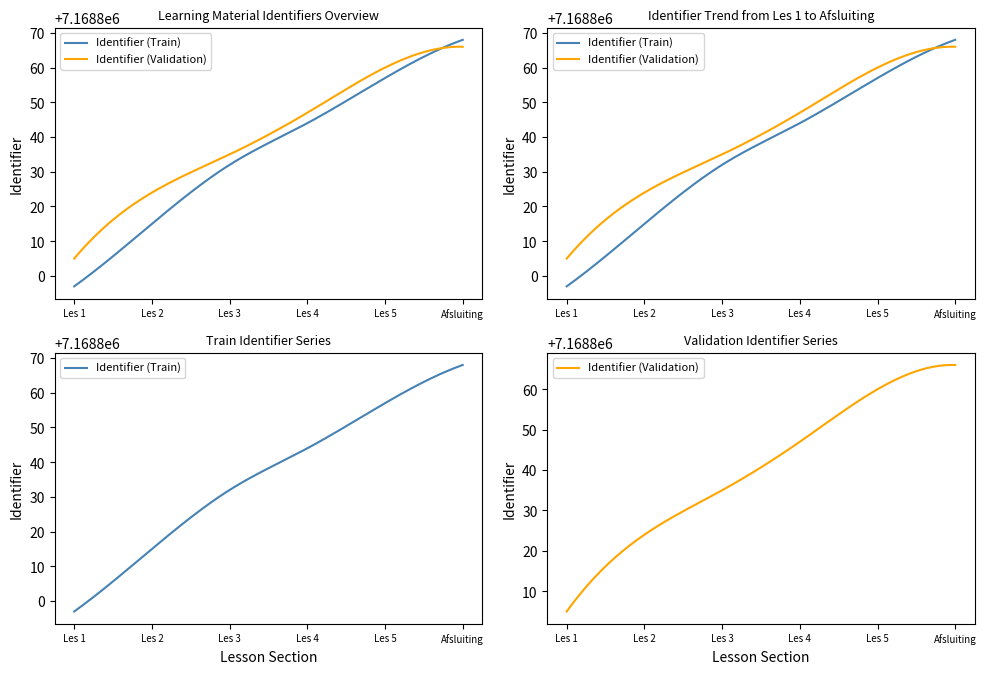

Between Les 4 and Les 1, which is larger?

Les 4